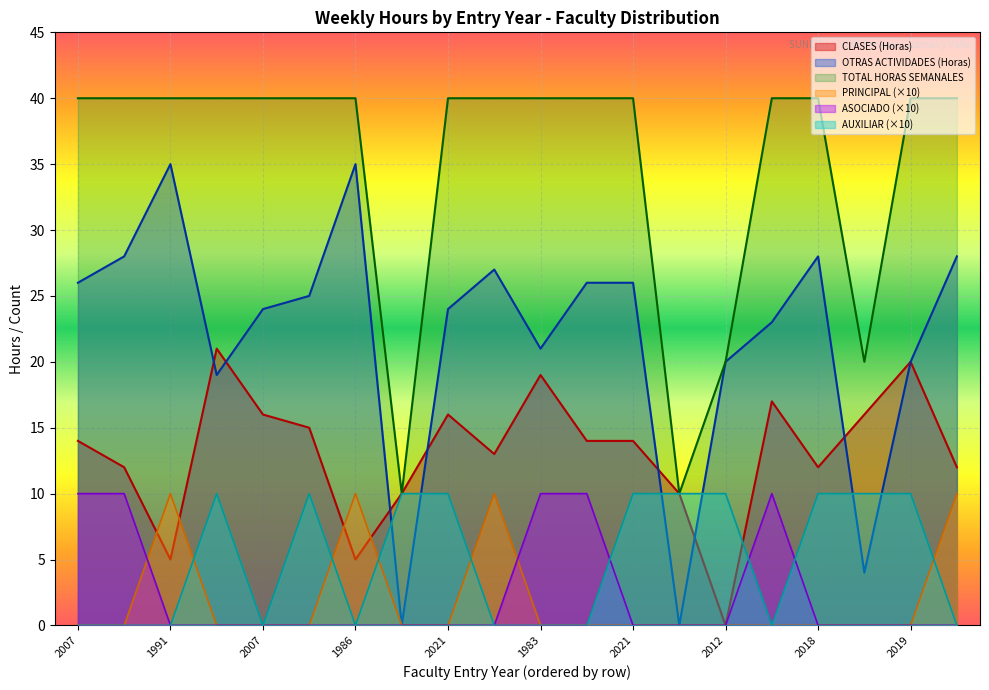

Between 2021 and 2021, which is larger?

2021